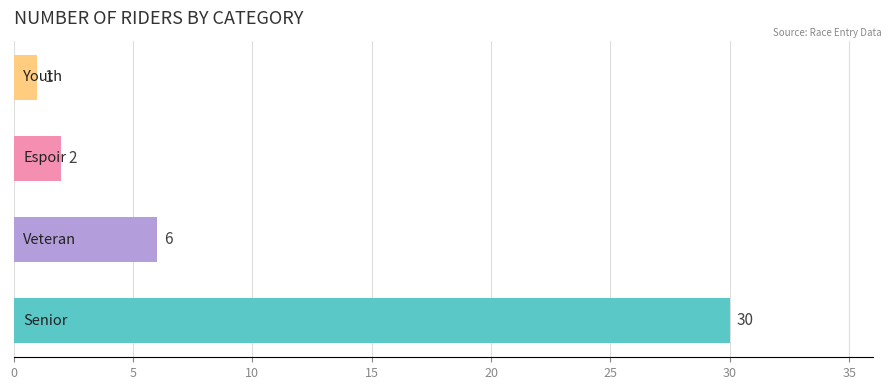

What is the minimum value shown in the chart?

1